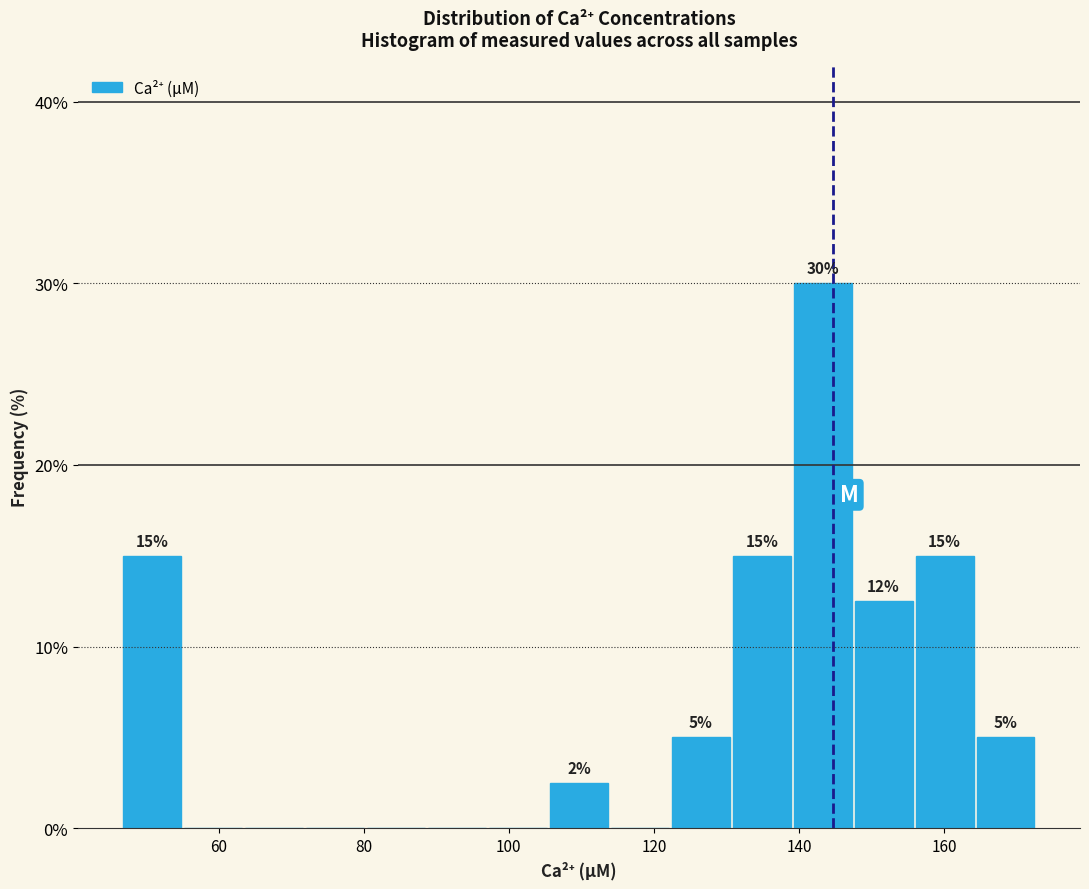

Over which range of the x-axis is the bar tallest?

140 to 148